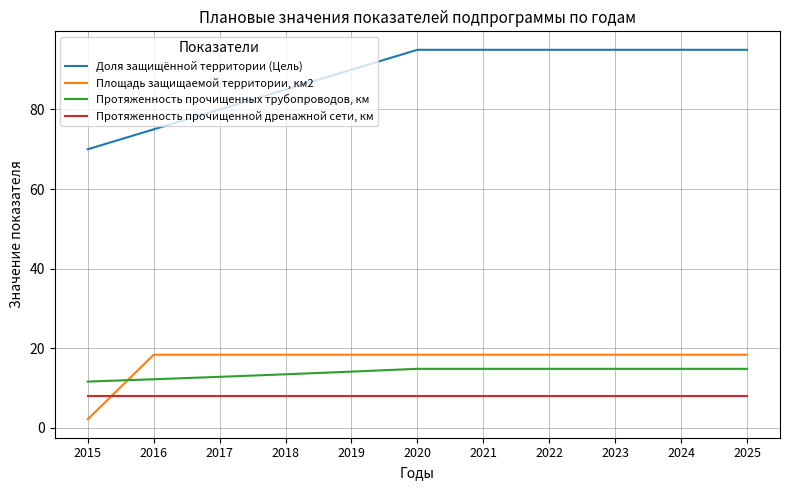

True or false: Доля защищённой территории (Цель) and Протяженность прочищенной дренажной сети, км intersect in this chart.

False